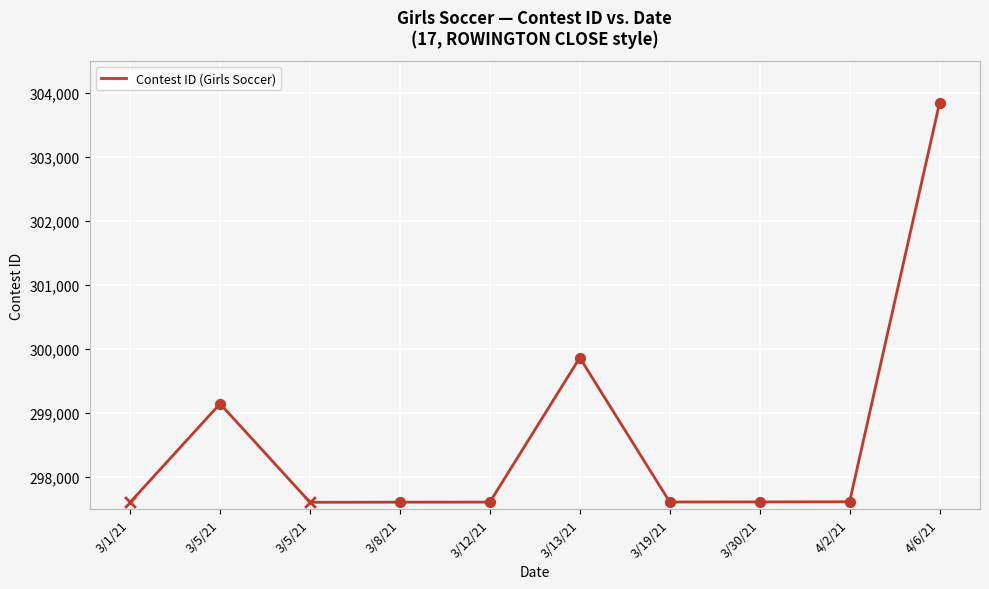

How many lines are shown in the chart?

1